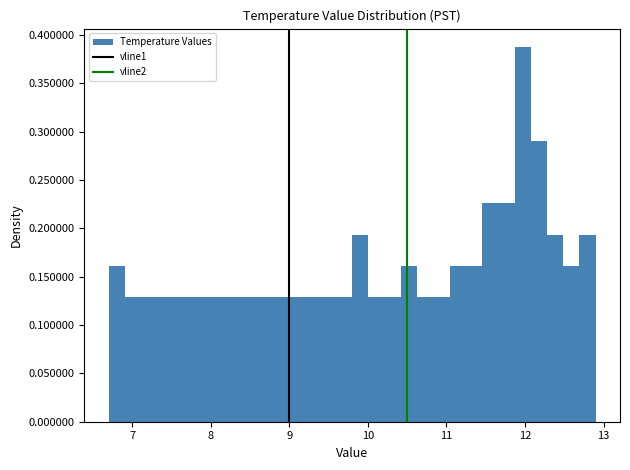

Read against the x-axis, roughly where is the centre of the tallest bar?

12.0